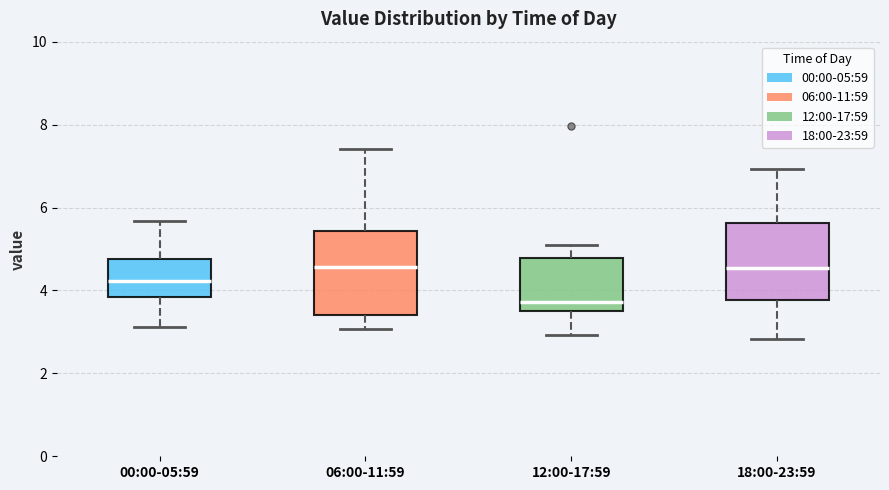

Which box's median line is the lowest?

12:00-17:59